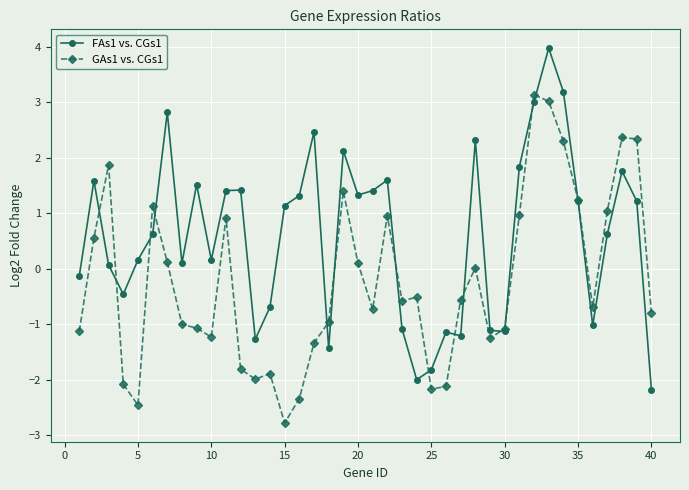

True or false: FAs1 vs. CGs1 has more than 2 points higher than both neighbors.

True